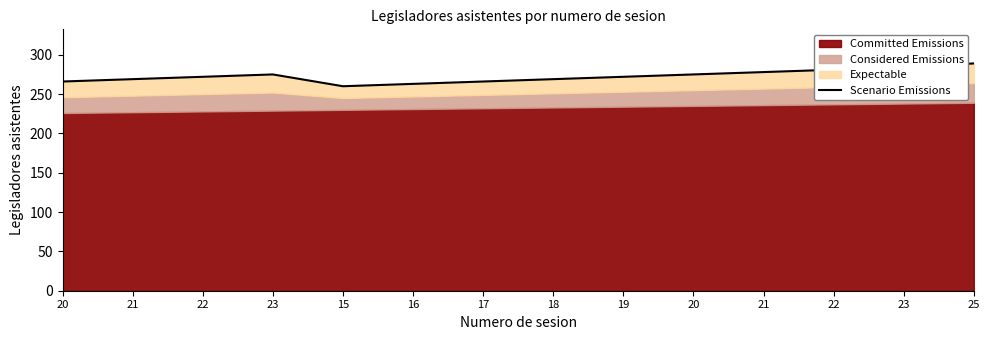

What is the maximum value shown in the chart?

289